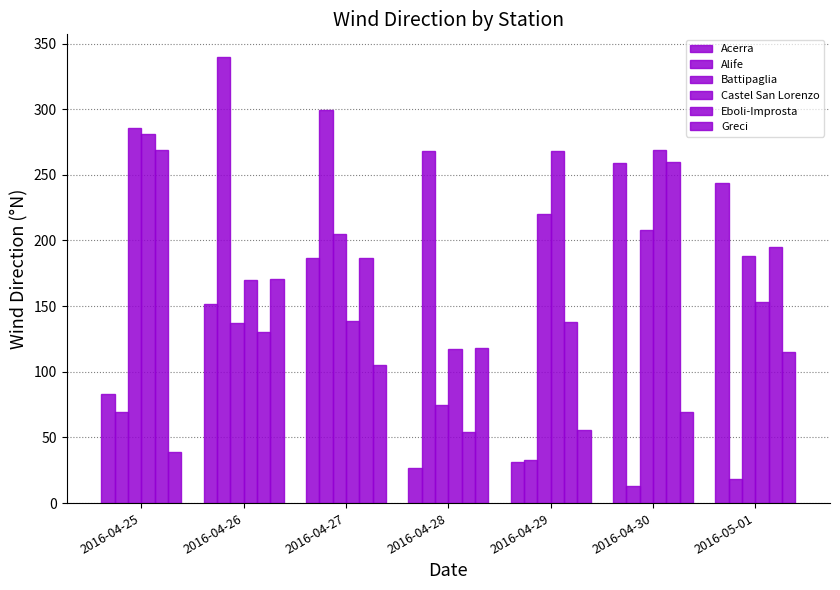

How many bars are there in total?

42